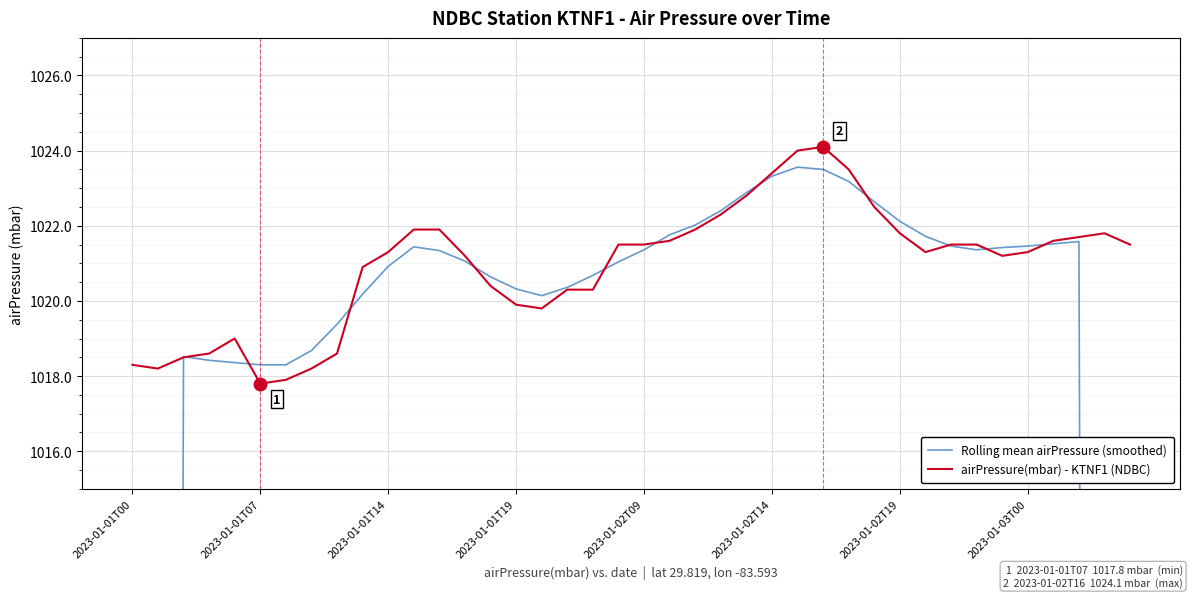

At which category is the sum across all series the highest?

27